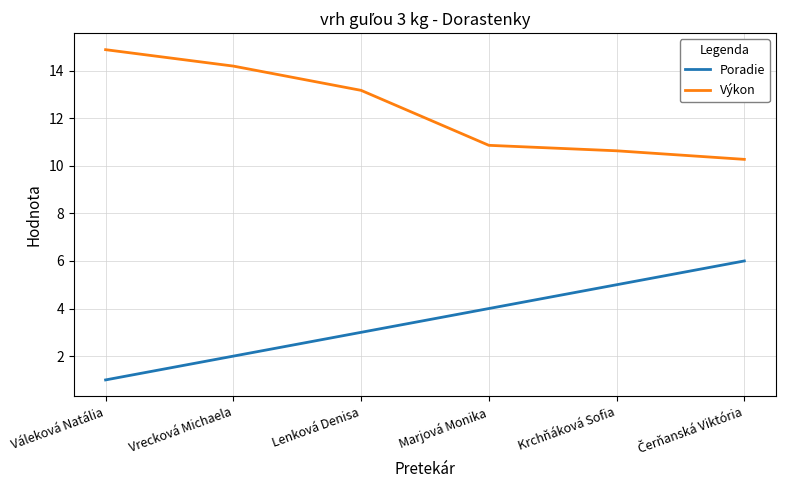

Reading right to left, extract all data points from this chart.

Poradie: 6.0	5.0	4.0	3.0	2.0	1.0
Výkon: 10.3	10.6	10.9	13.2	14.2	14.9